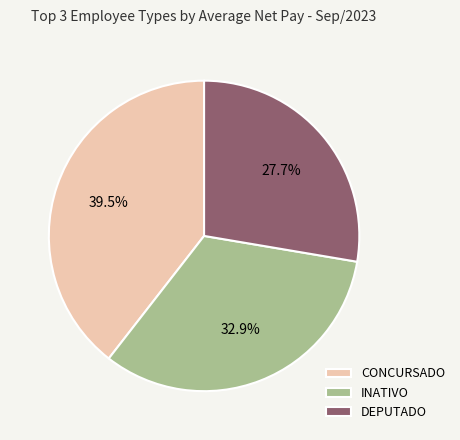

Approximately how many times larger is the value at INATIVO compared to CONCURSADO?

0.8